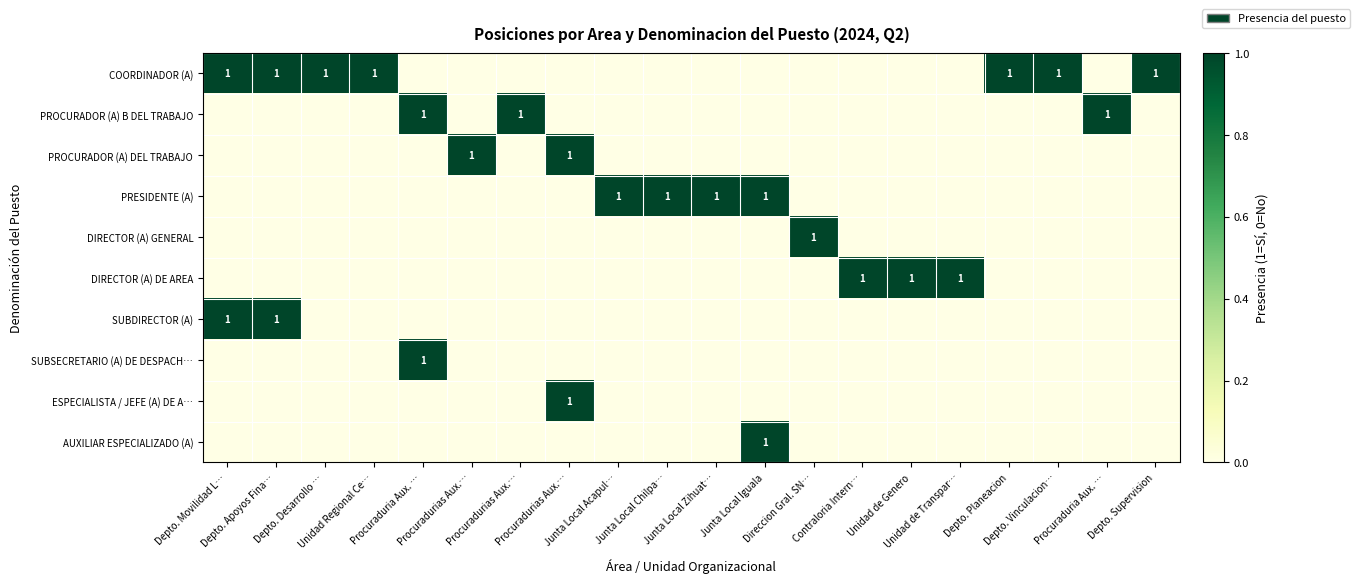

At how many categories does at least one series exceed 0?

20